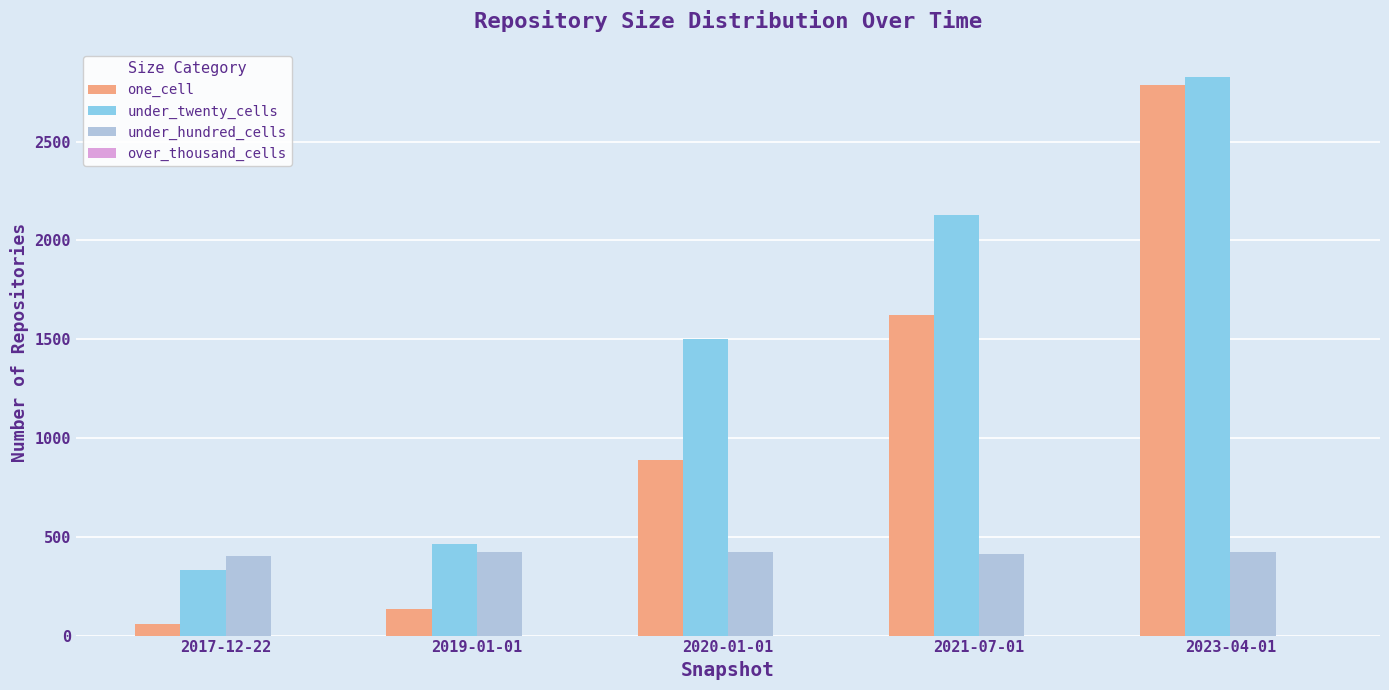

What is the label of the 3rd bar from the right?

2020-01-01